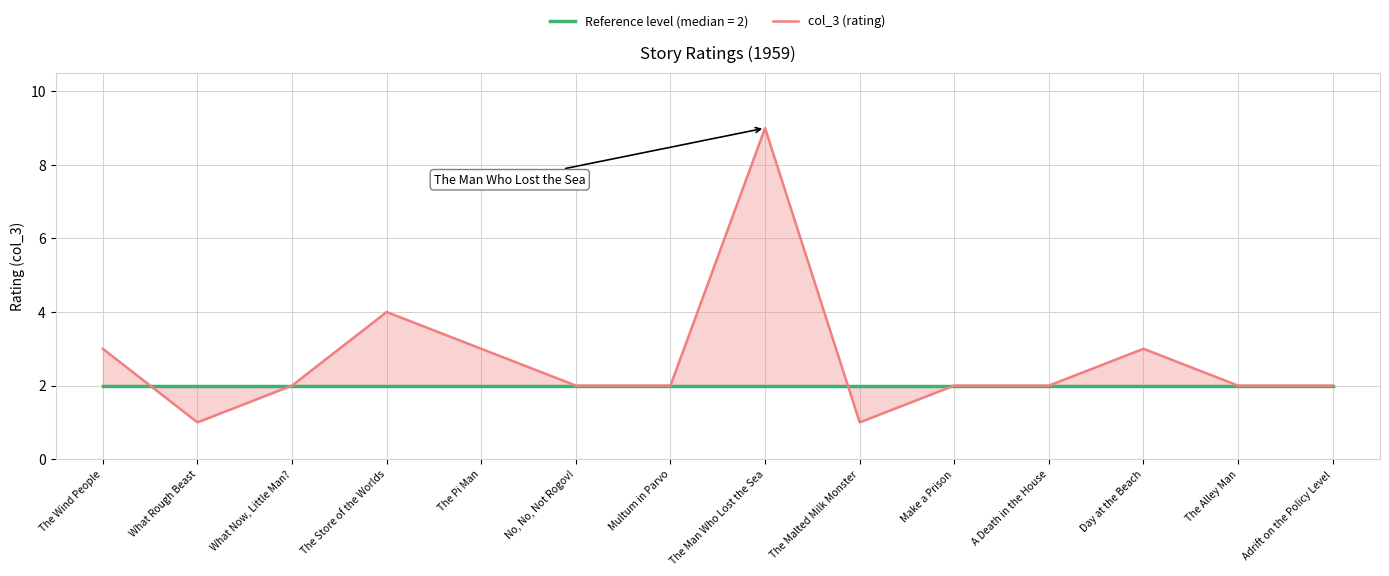

Which category has the lowest value across all series?

What Rough Beast